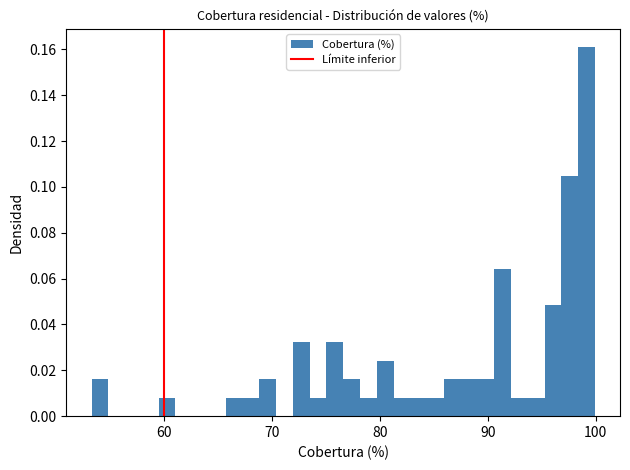

Around what value on the x-axis is the tallest bar? Give the approximate position of its centre, as read against the axis.

99